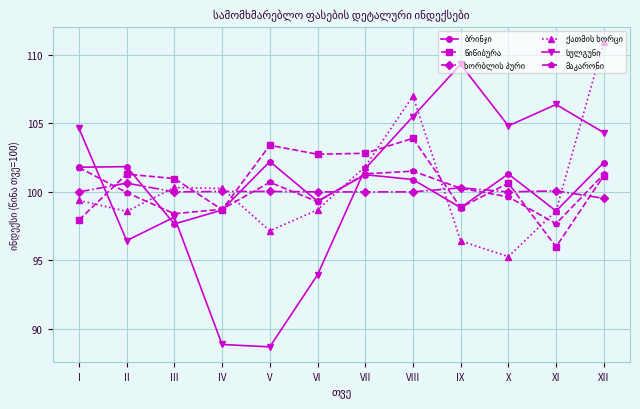

What is the difference between the highest and lowest values at IV?

11.4